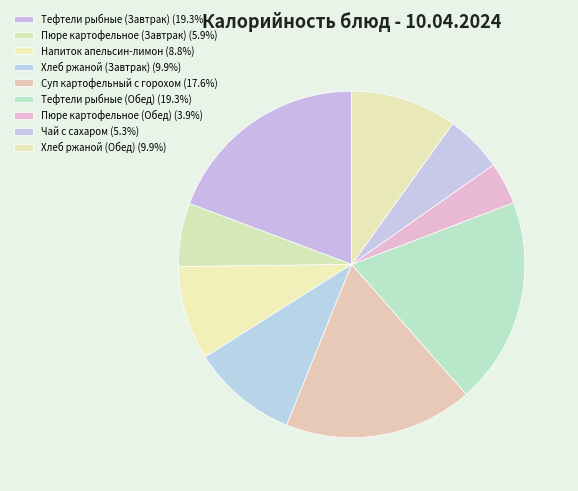

Count the number of slices in the pie.

9